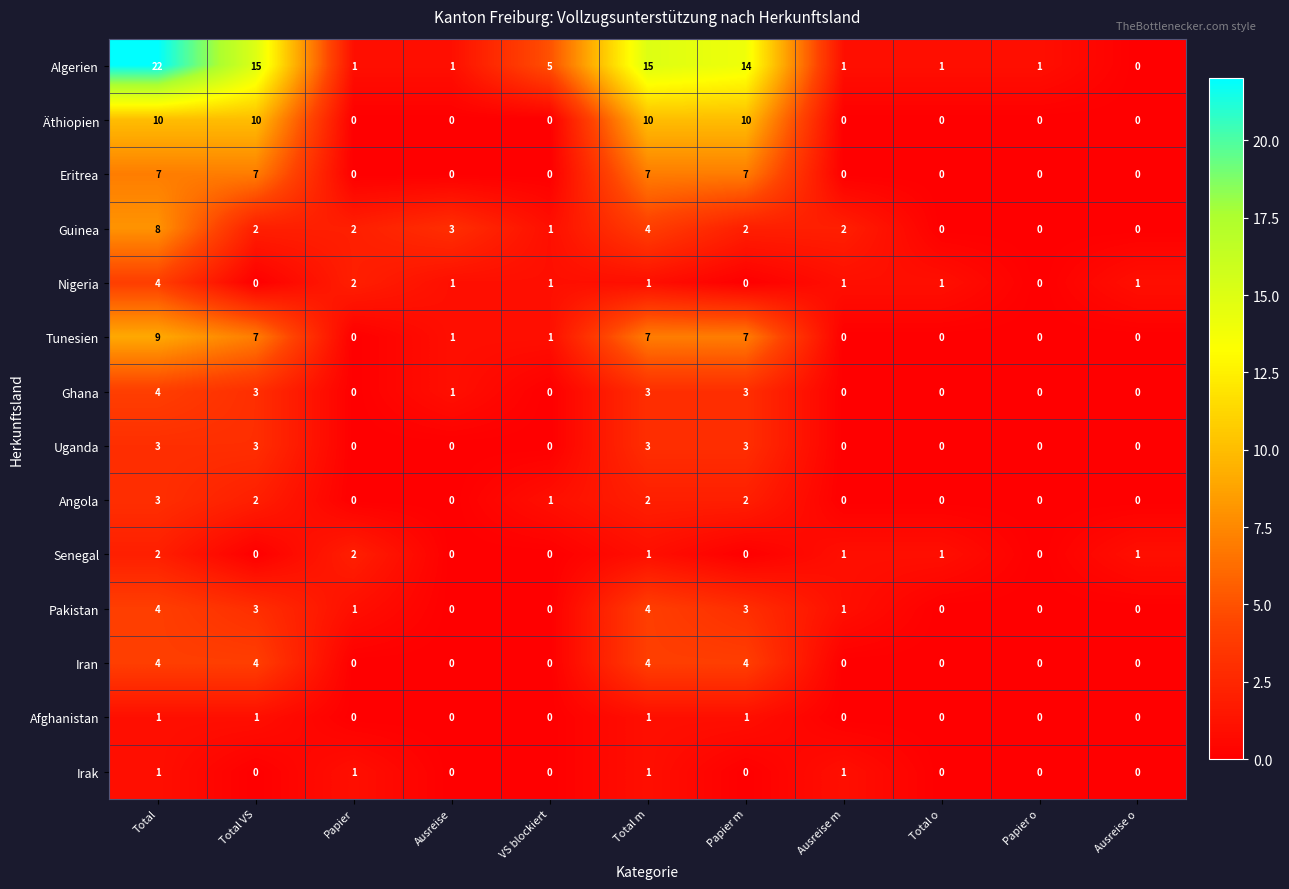

How many values in the Angola series exceed 0?

5